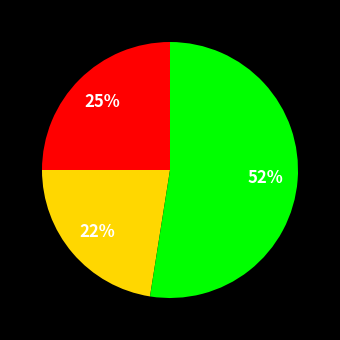

To the nearest percent, what is the average slice percentage?

33%